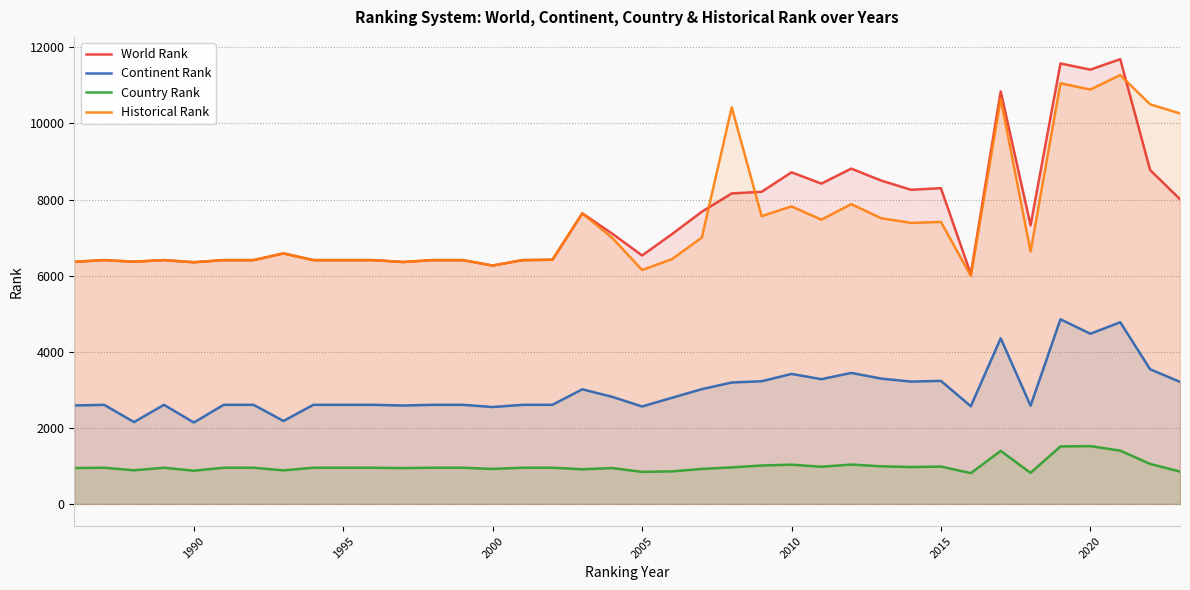

What is the greatest value displayed?

11692